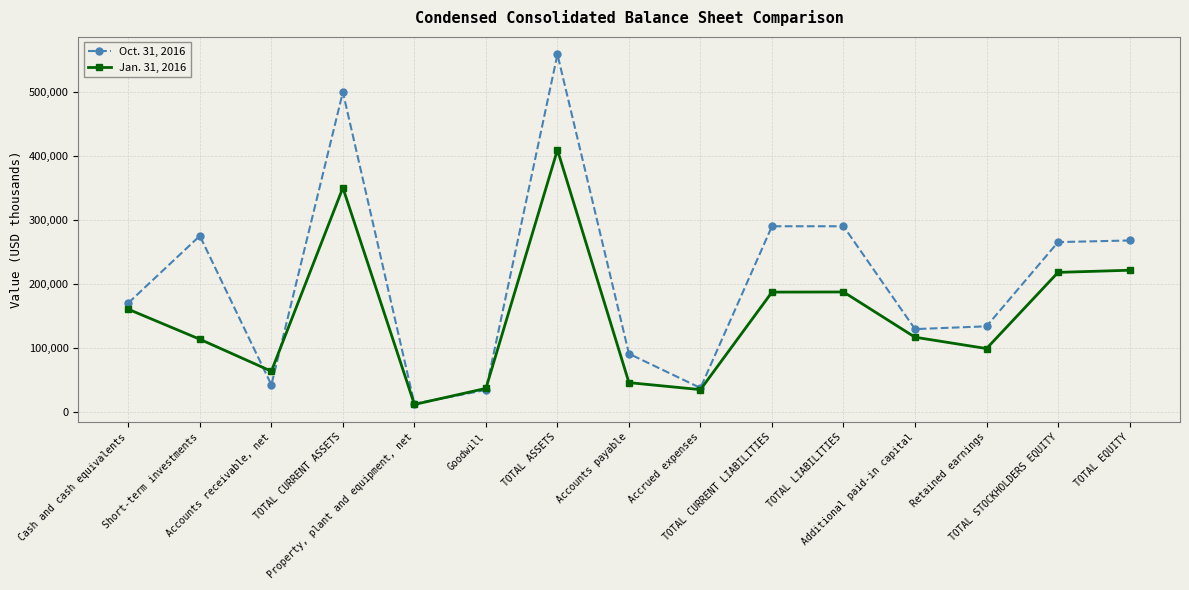

At how many categories does at least one series exceed 249278?

7